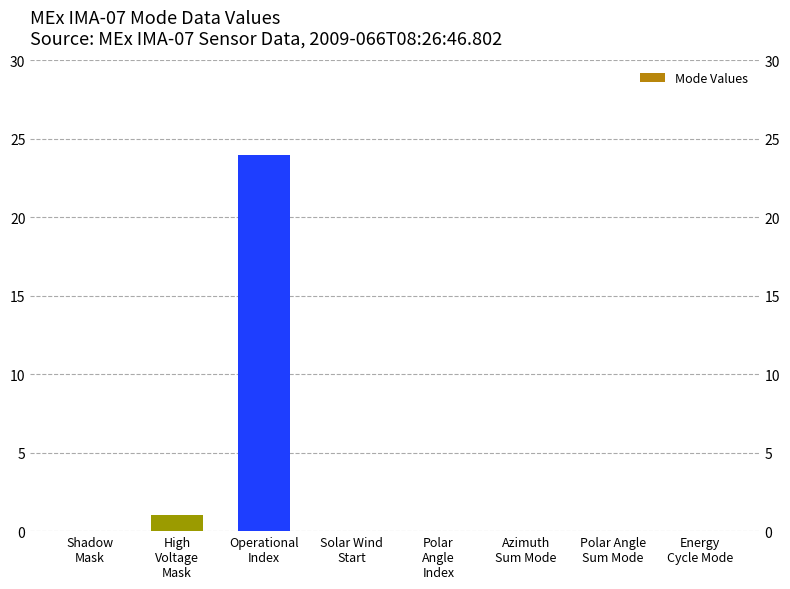

Between Shadow
Mask and Polar
Angle
Index, which is larger?

Shadow
Mask